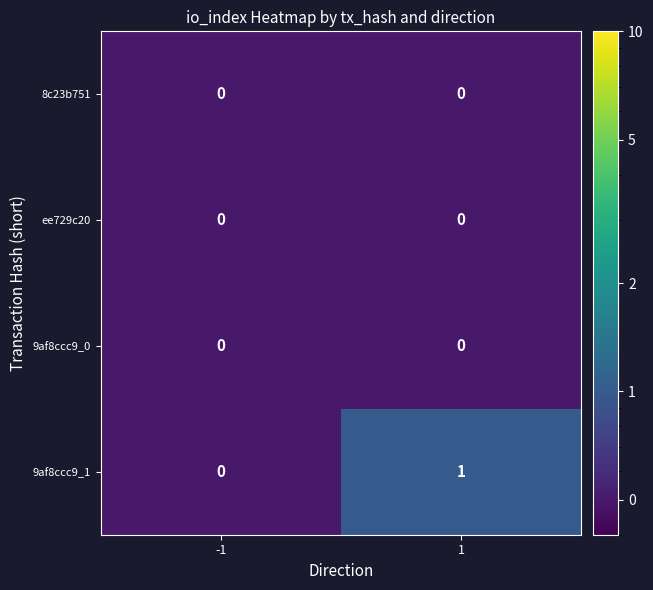

Which series has the largest range (max minus min)?

9af8ccc9_1